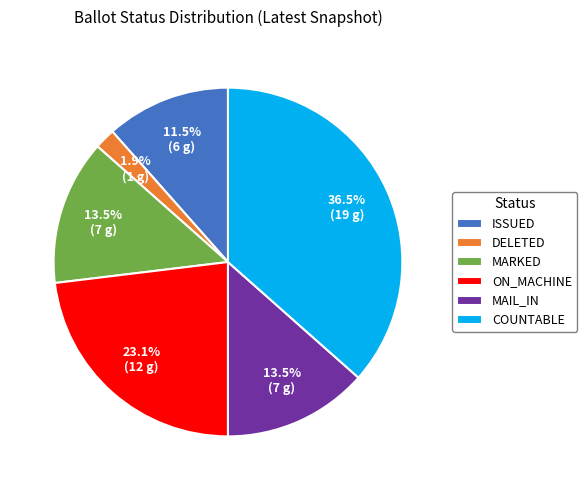

Which category has the smallest portion of the pie?

DELETED